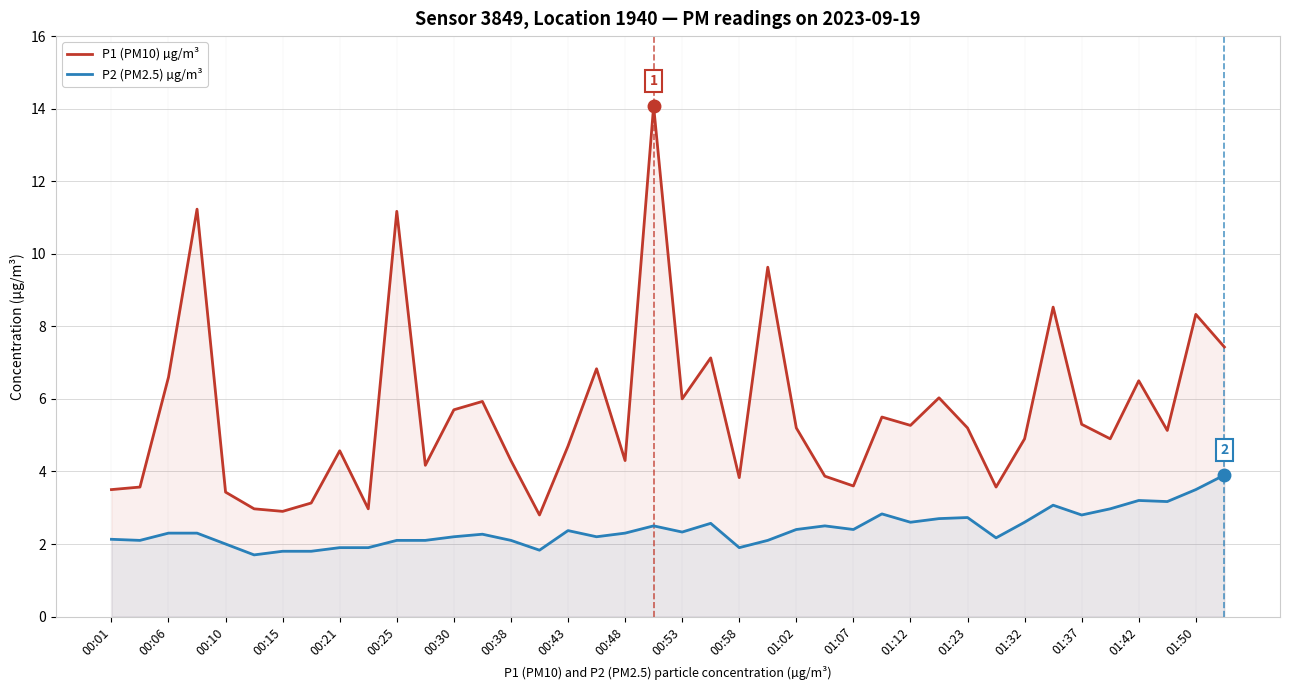

True or false: P1 (PM10) µg/m³ and P2 (PM2.5) µg/m³ cross at least once.

False